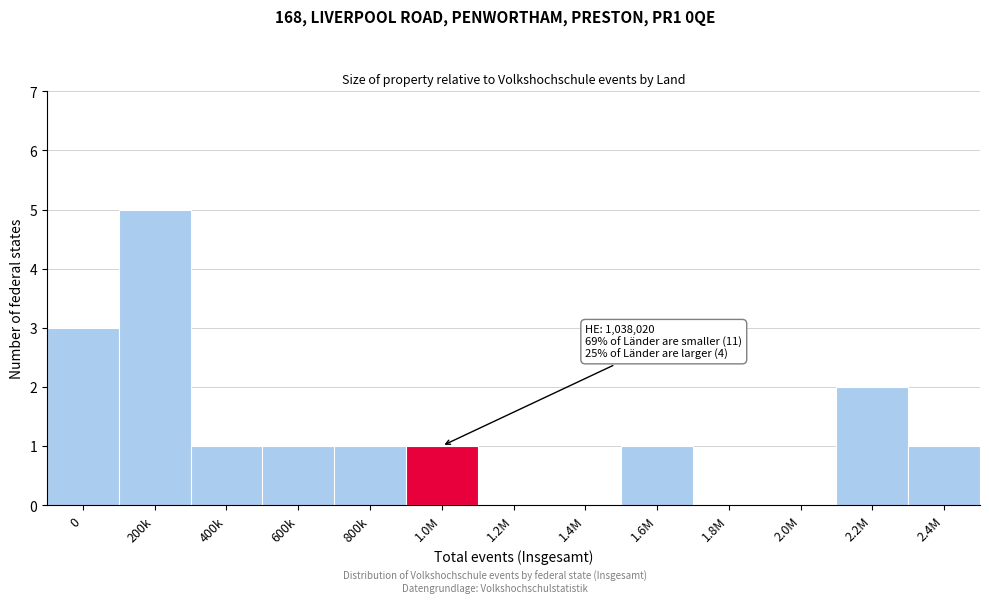

Reading left to right, list all the values displayed in this chart.

0=3	200k=5	400k=1	600k=1	800k=1	1.0M=1	1.2M=0	1.4M=0	1.6M=1	1.8M=0	2.0M=0	2.2M=2	2.4M=1